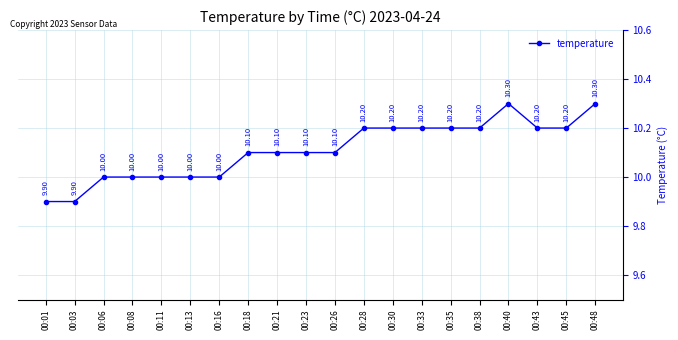

What is the ratio of the value at 00:01 to the value at 00:21?

1.0